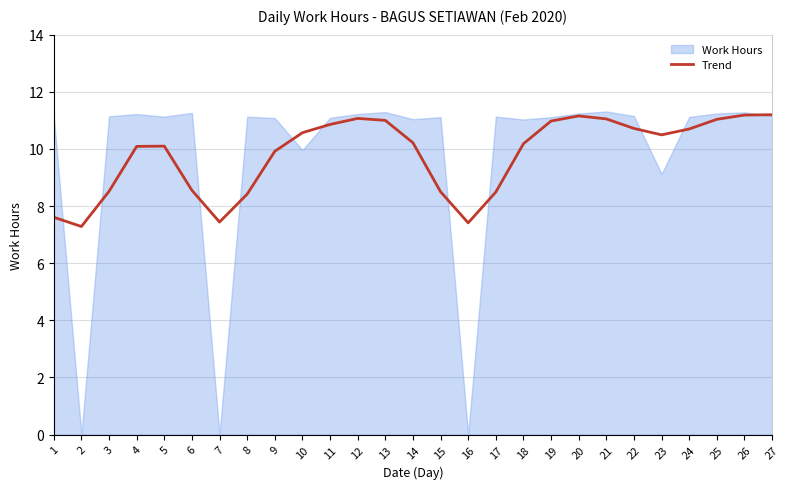

Is it true that Trend equals 2.7 at 2?

False